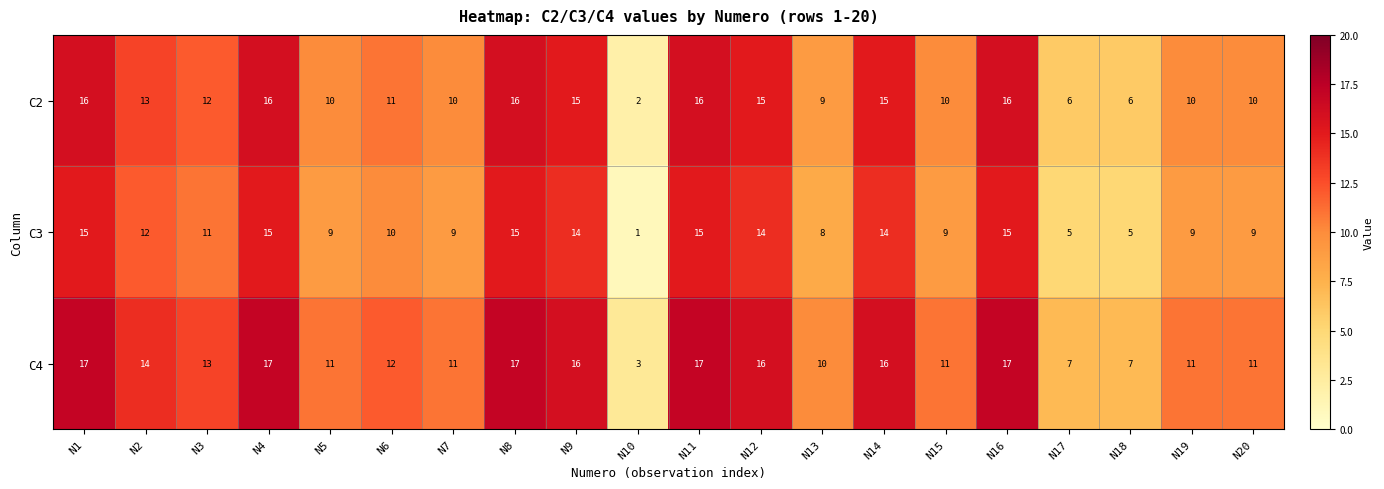

Where does the C3 series first go above 11?

N1